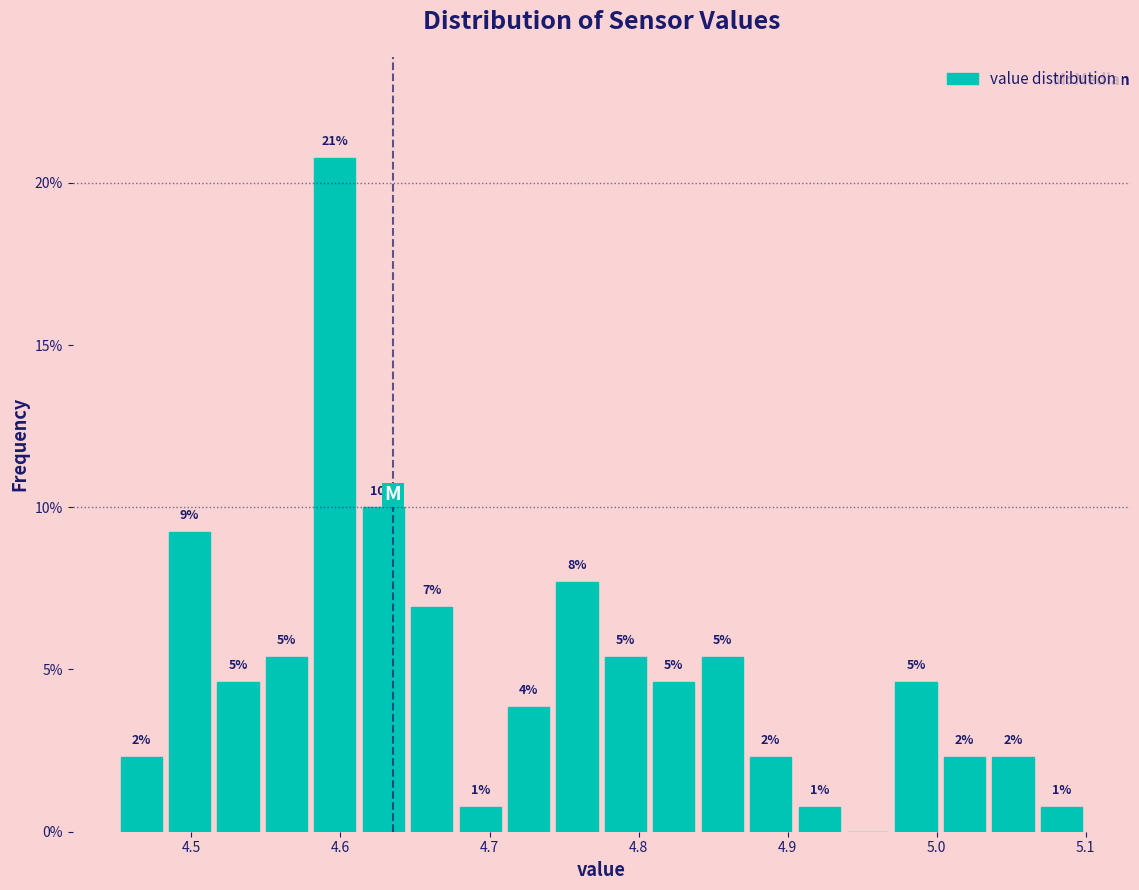

Around what value on the x-axis is the tallest bar? Give the approximate position of its centre, as read against the axis.

4.60